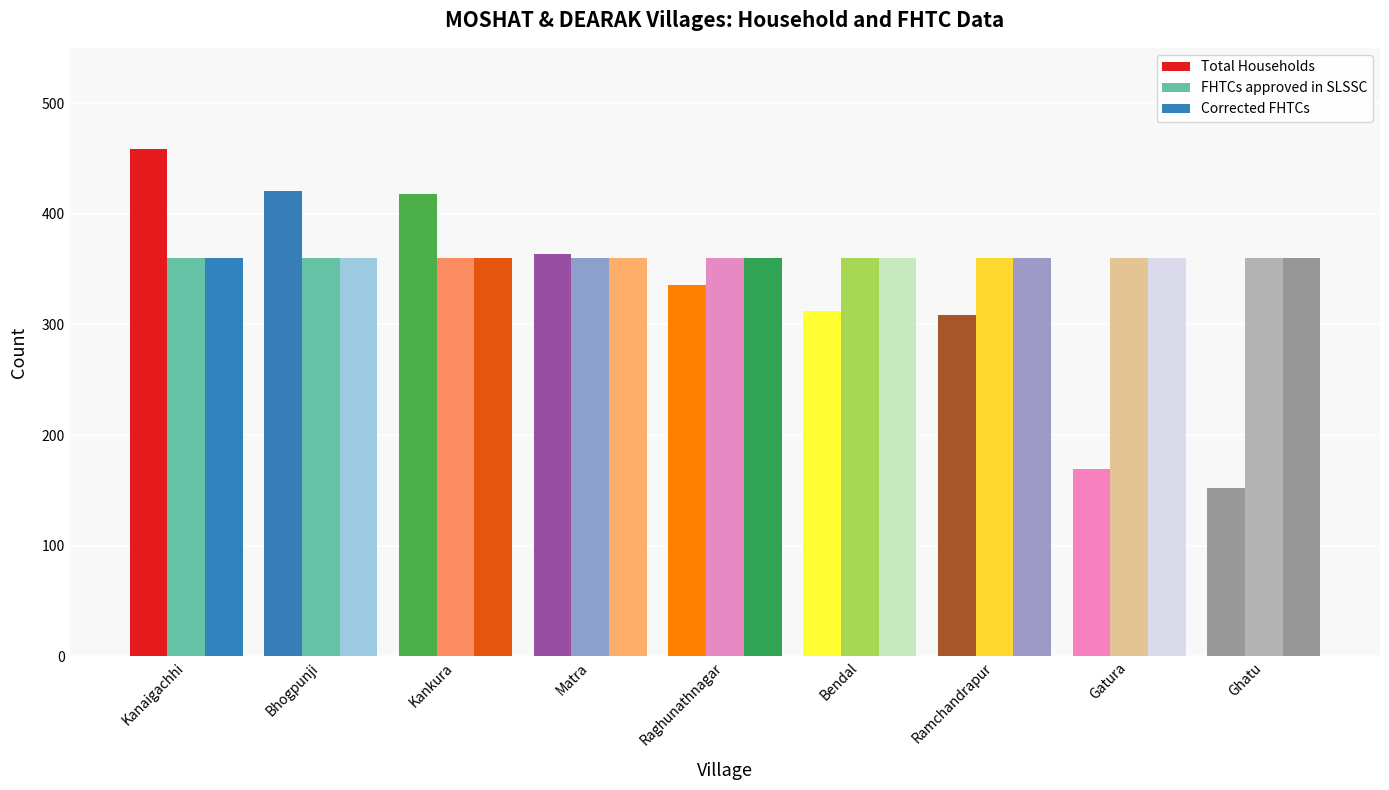

How many groups of bars are there?

9